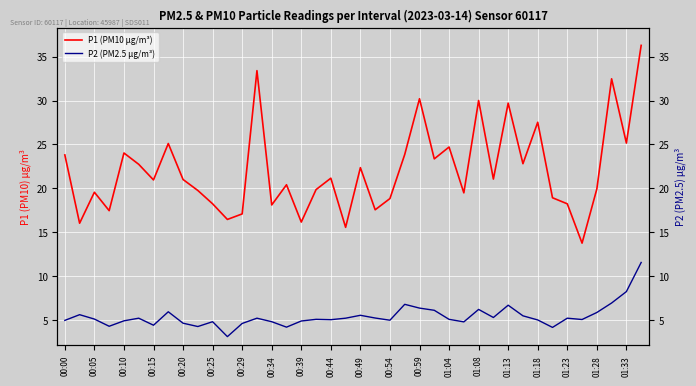

Is this an area chart (filled region under the line)?

No